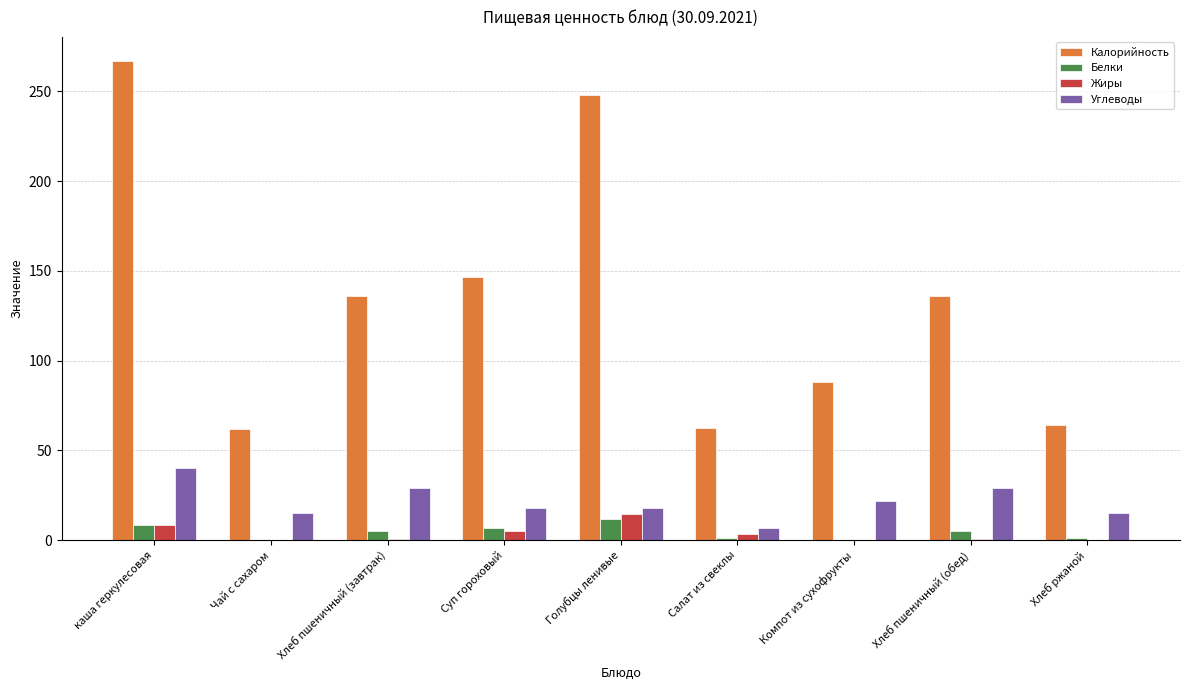

The value of Жиры at каша геркулесовая is 8.3. True or false?

True